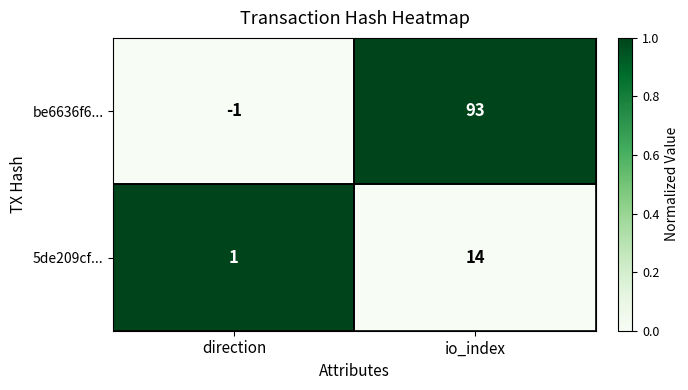

At which category is the sum across all series the highest?

io_index